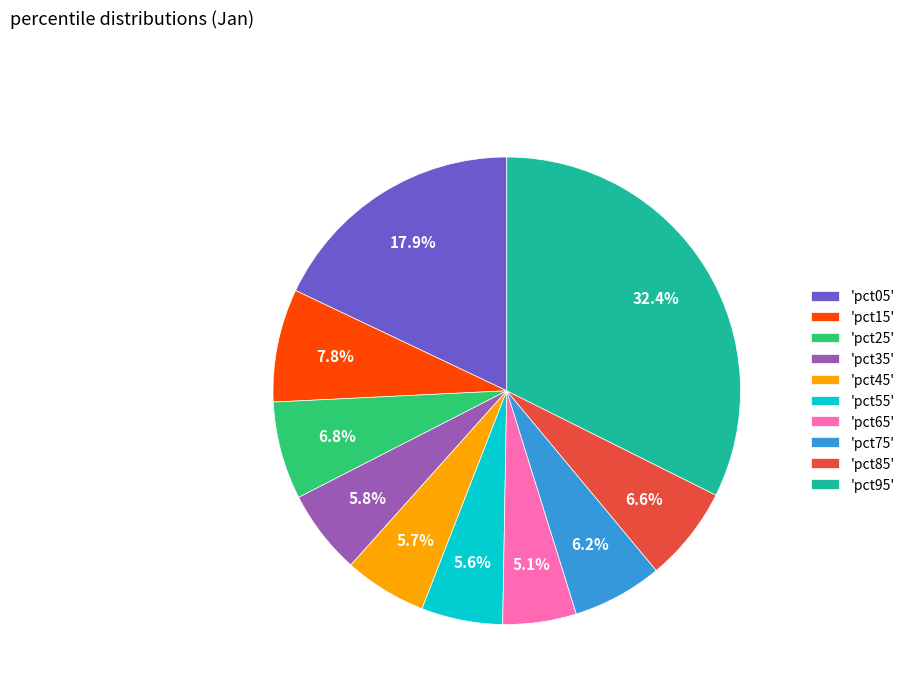

To the nearest percent, what is the difference between the largest and smallest slice percentages?

27%